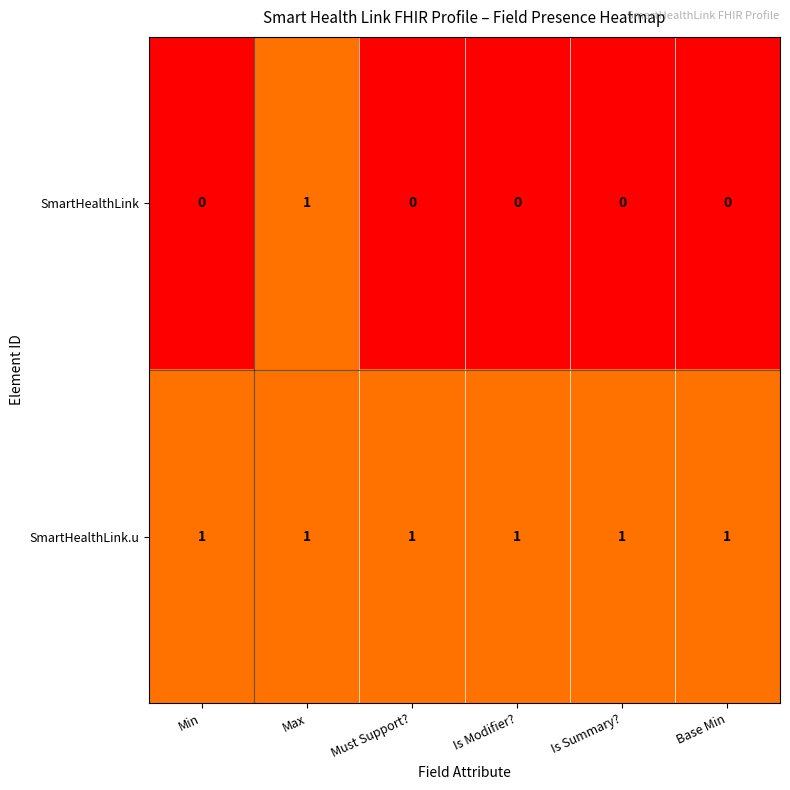

How many distinct data groups are displayed?

2